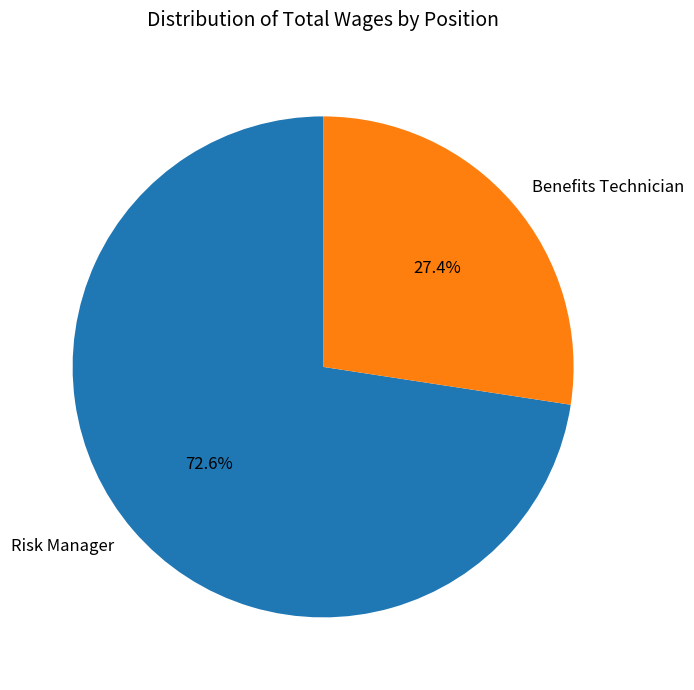

Is the sum of Benefits Technician and Risk Manager greater than half?

Yes